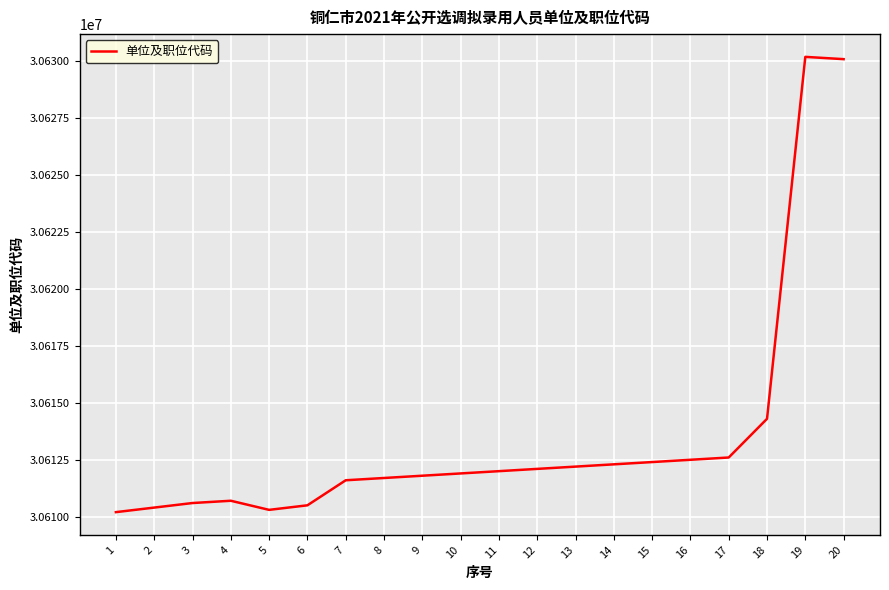

At which label is the value closest to 30620201?

18